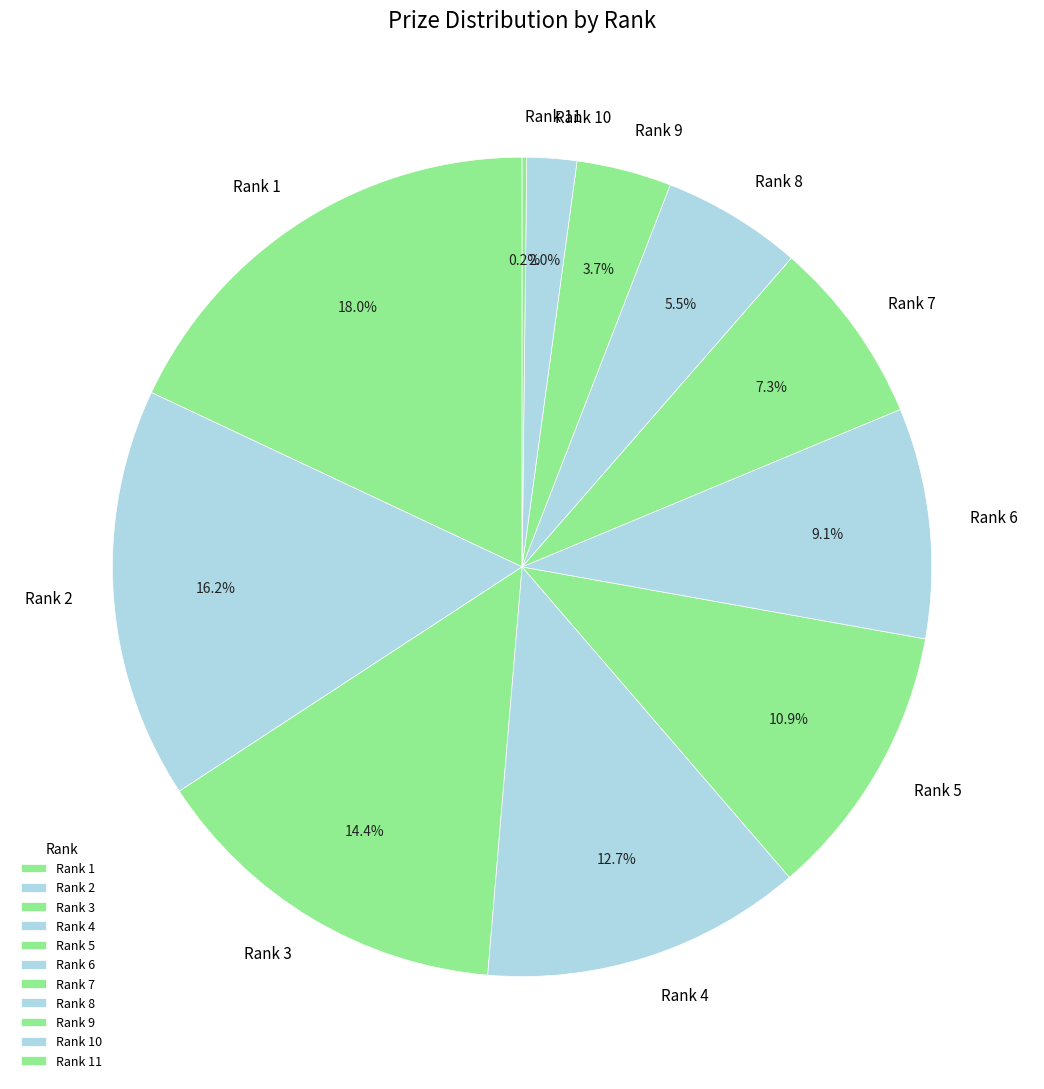

Approximately how many times larger is the value at Rank 5 compared to Rank 7?

1.5